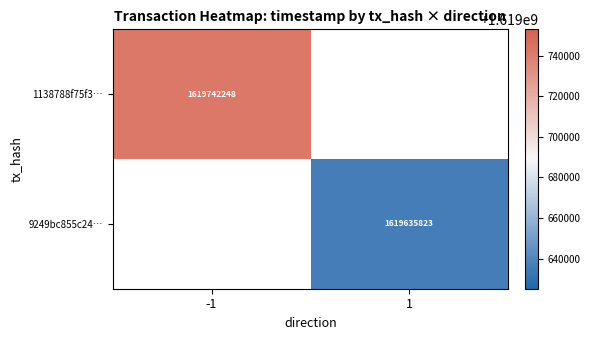

The 9249bc855c24… series shows 812508923 at 1. True or false?

False